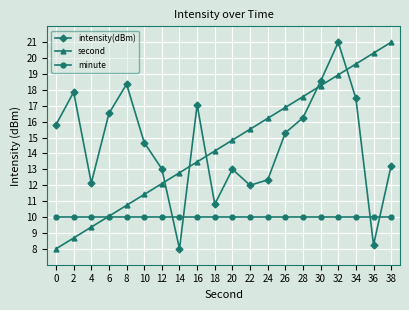

Reading right to left, transcribe all the data shown in this chart.

intensity(dBm): 38=13.2	36=8.2	34=17.5	32=21.0	30=18.5	28=16.2	26=15.3	24=12.3	22=12.0	20=13.0	18=10.8	16=17.1	14=8.0	12=13.0	10=14.7	8=18.4	6=16.5	4=12.1	2=17.9	0=15.8
second: 38=21.0	36=20.3	34=19.6	32=18.9	30=18.3	28=17.6	26=16.9	24=16.2	22=15.5	20=14.8	18=14.2	16=13.5	14=12.8	12=12.1	10=11.4	8=10.7	6=10.1	4=9.4	2=8.7	0=8.0
minute: 38=10.0	36=10.0	34=10.0	32=10.0	30=10.0	28=10.0	26=10.0	24=10.0	22=10.0	20=10.0	18=10.0	16=10.0	14=10.0	12=10.0	10=10.0	8=10.0	6=10.0	4=10.0	2=10.0	0=10.0